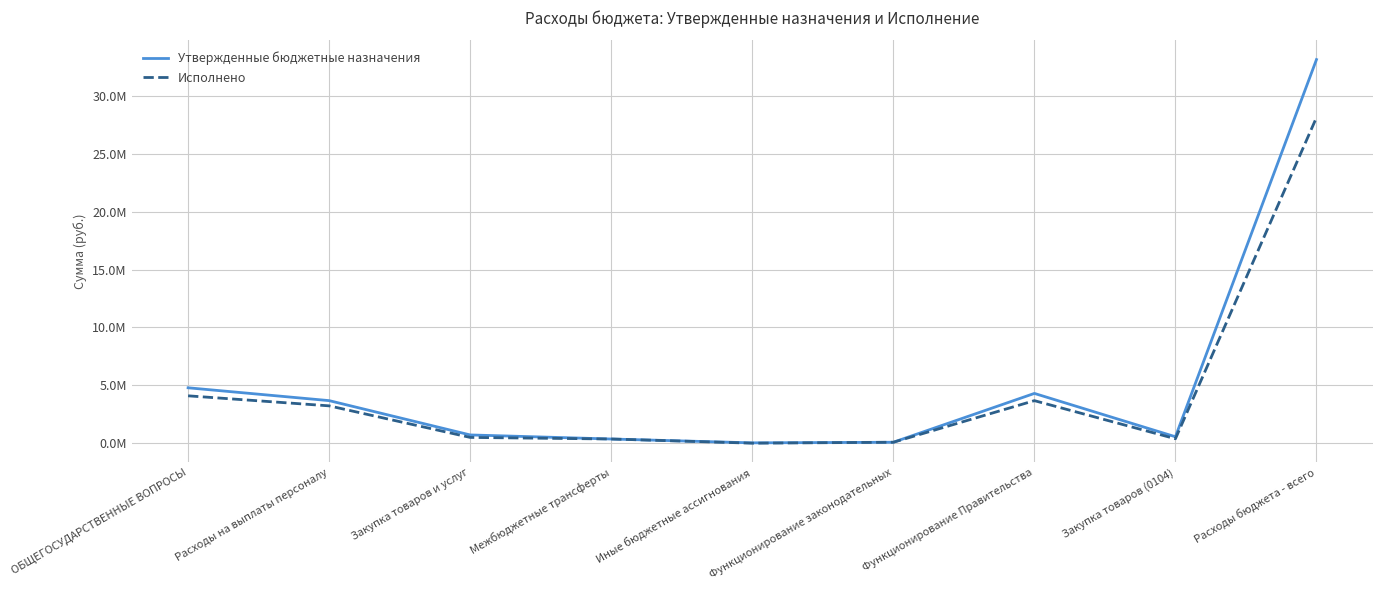

What are all the series names shown in the legend?

Утвержденные бюджетные назначения, Исполнено